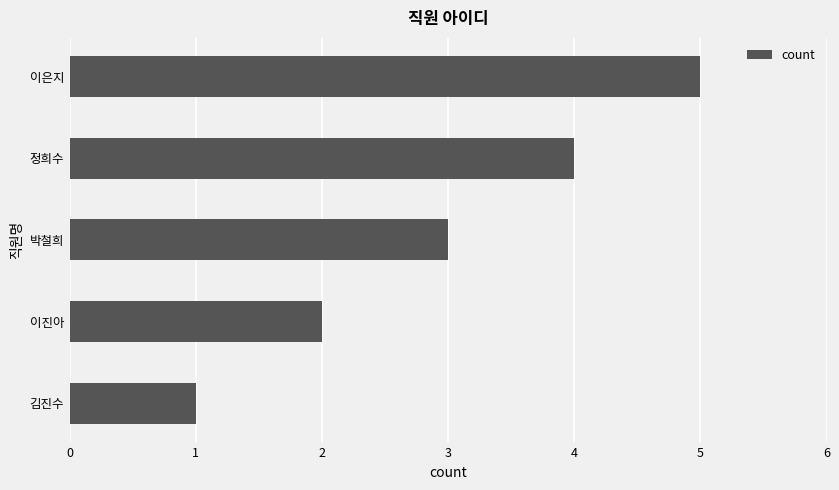

How many values are below 3?

2